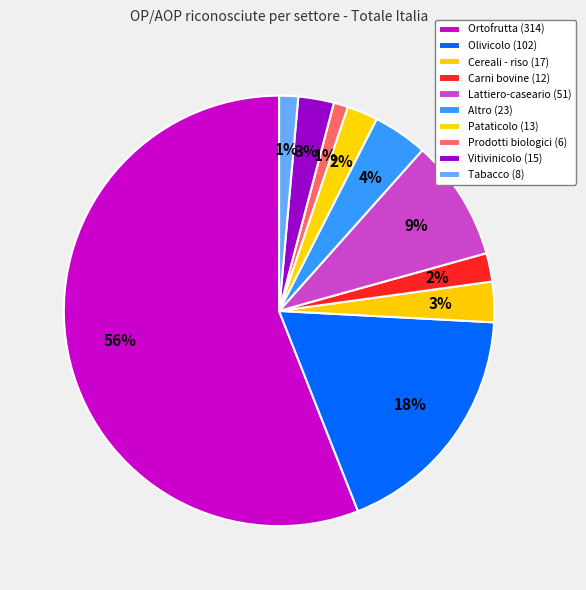

How many slices are in this pie chart?

10